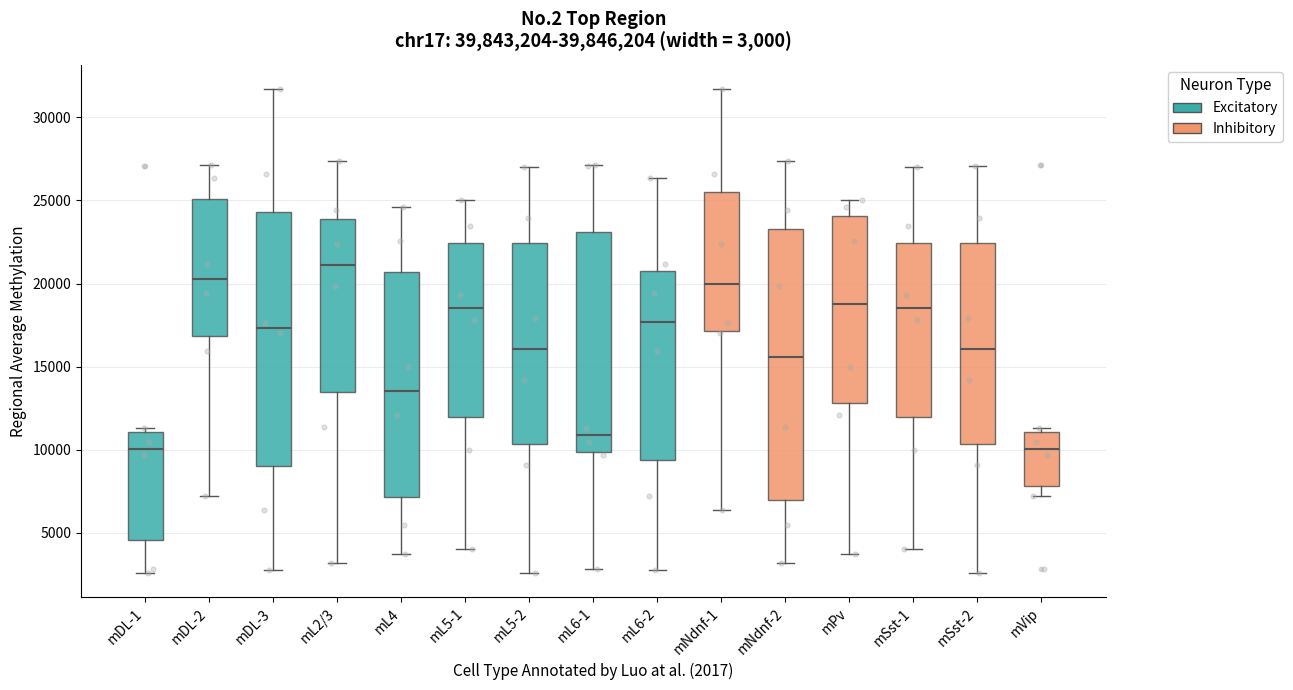

Which box's median line is the highest?

mL2/3